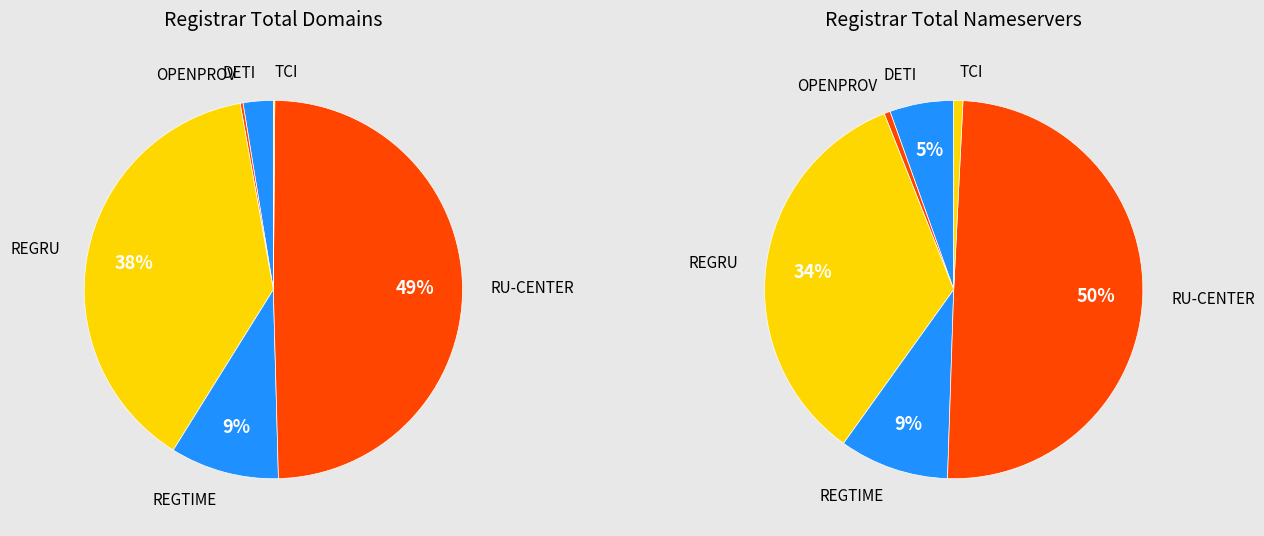

How much of the chart is everything except TCI-REG-DETI?

99.9%